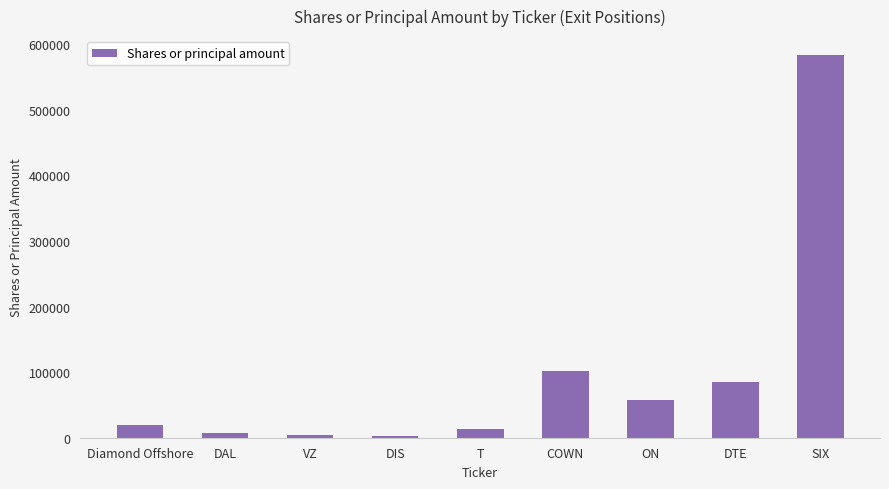

What is the sum of all values?

875146